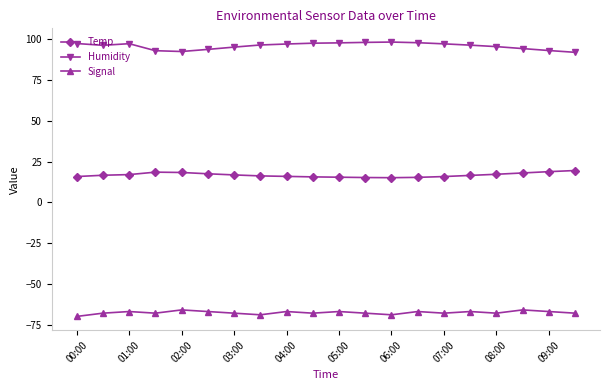

True or false: Humidity and Signal cross at least once.

False